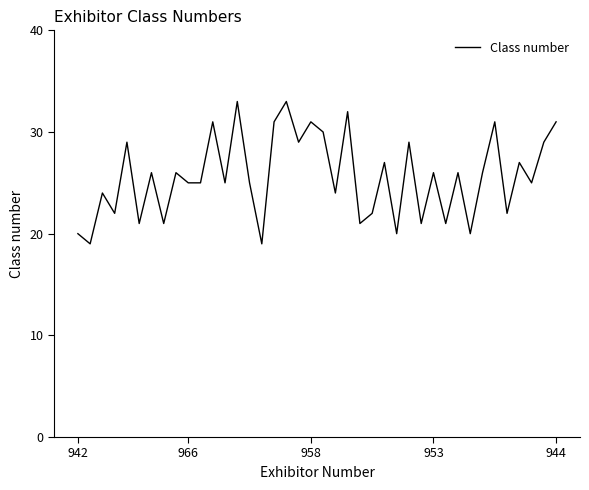

What is the maximum value shown in the chart?

33